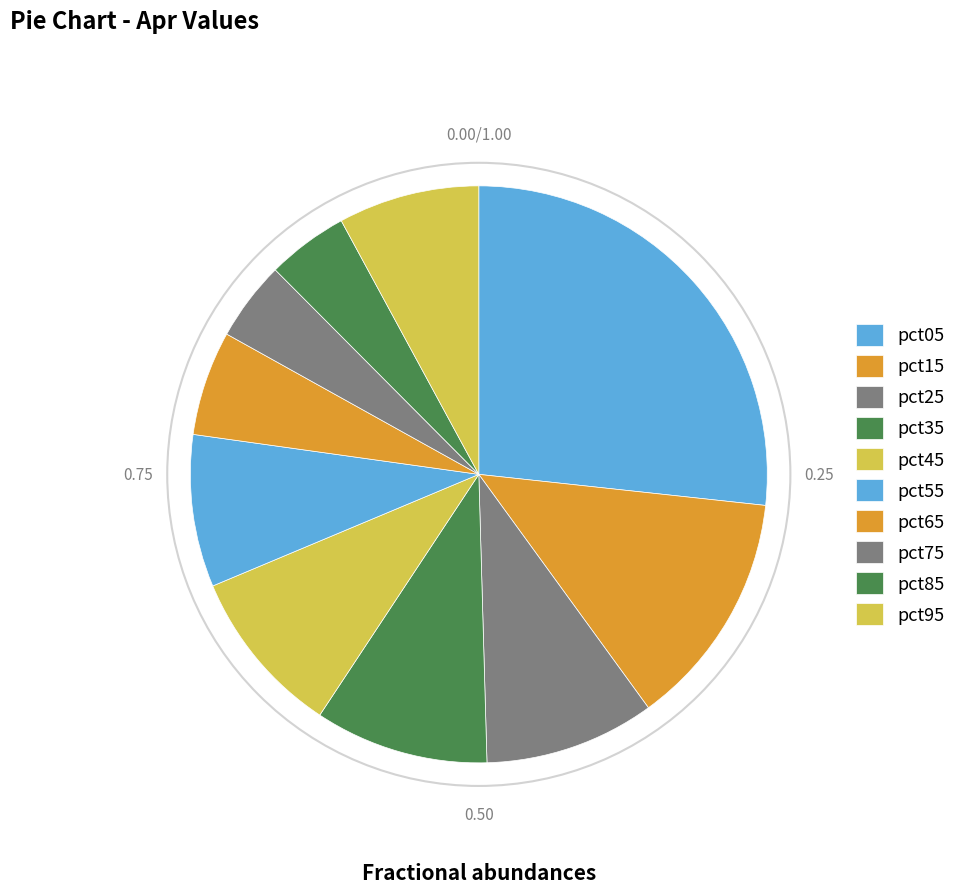

To the nearest percent, what is the combined percentage of pct05 and pct55?

35%